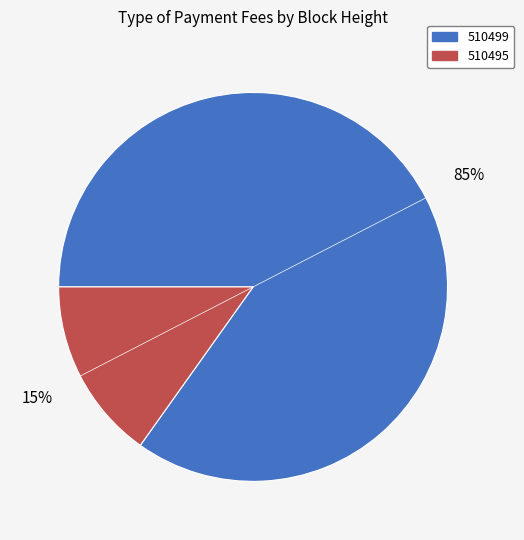

Which has a higher value, 510495 or 510499?

510499